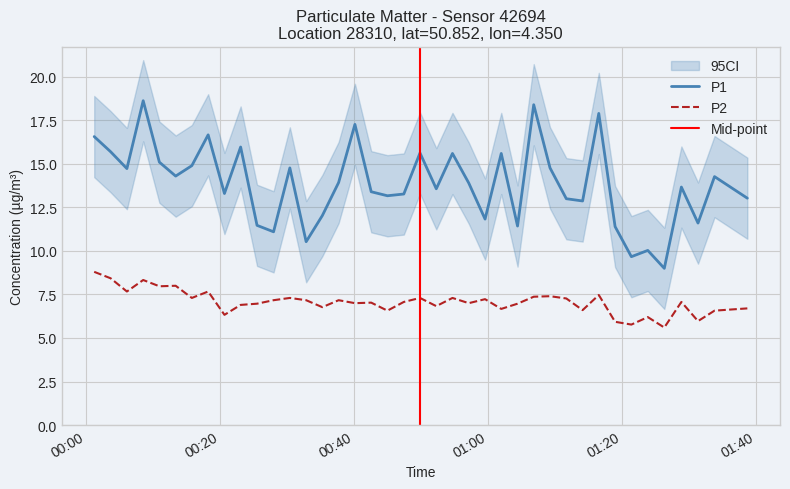

True or false: P2 and P1 cross at least once.

False